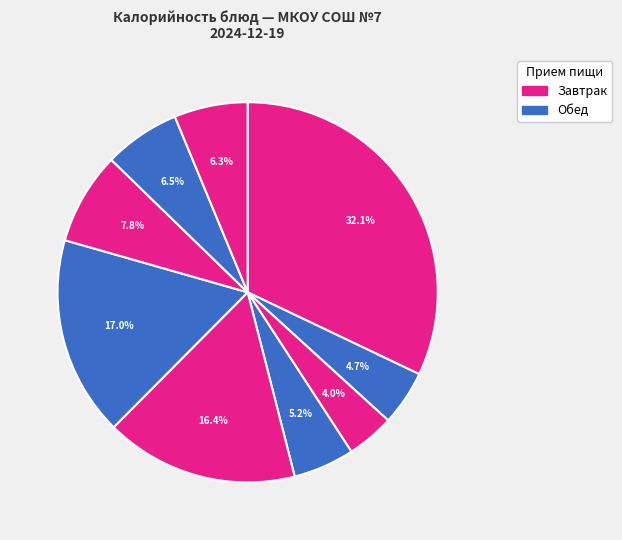

Count the number of slices in the pie.

9